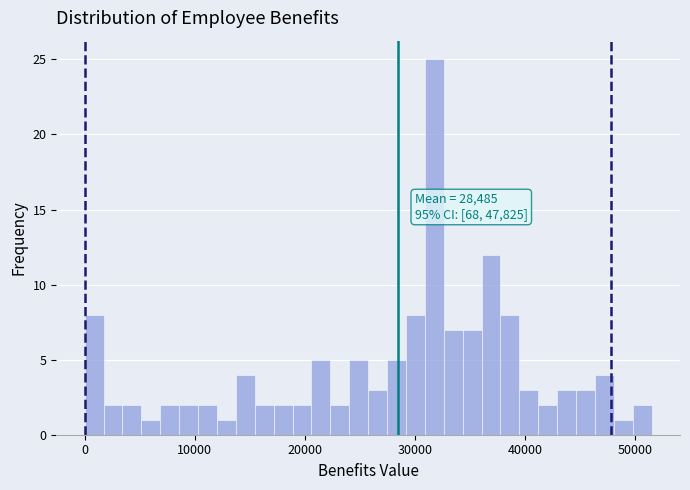

Read against the x-axis, roughly where is the centre of the tallest bar?

32000